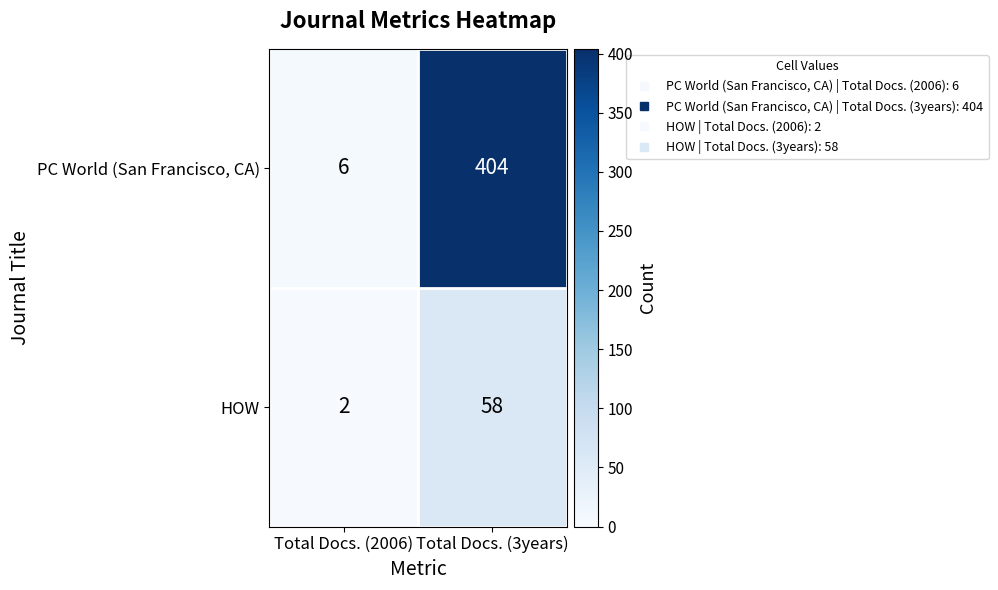

List the series in order of their overall mean, highest first.

PC World (San Francisco, CA), HOW